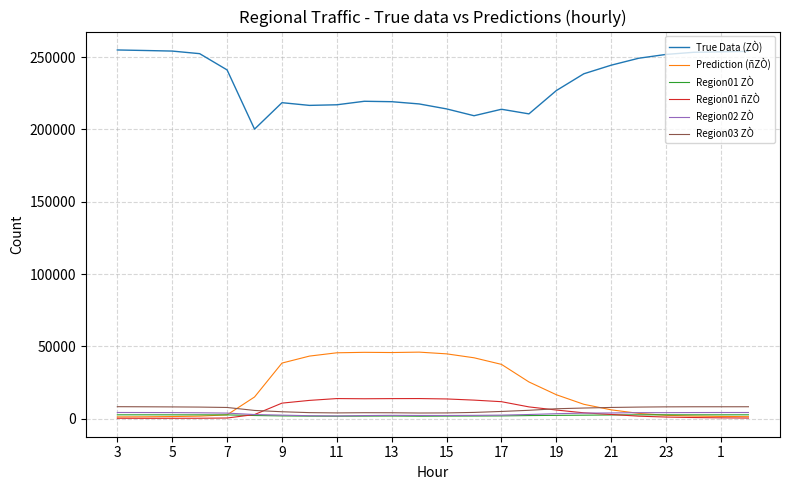

What is the highest value of the Prediction (ñZÒ) series?

45953